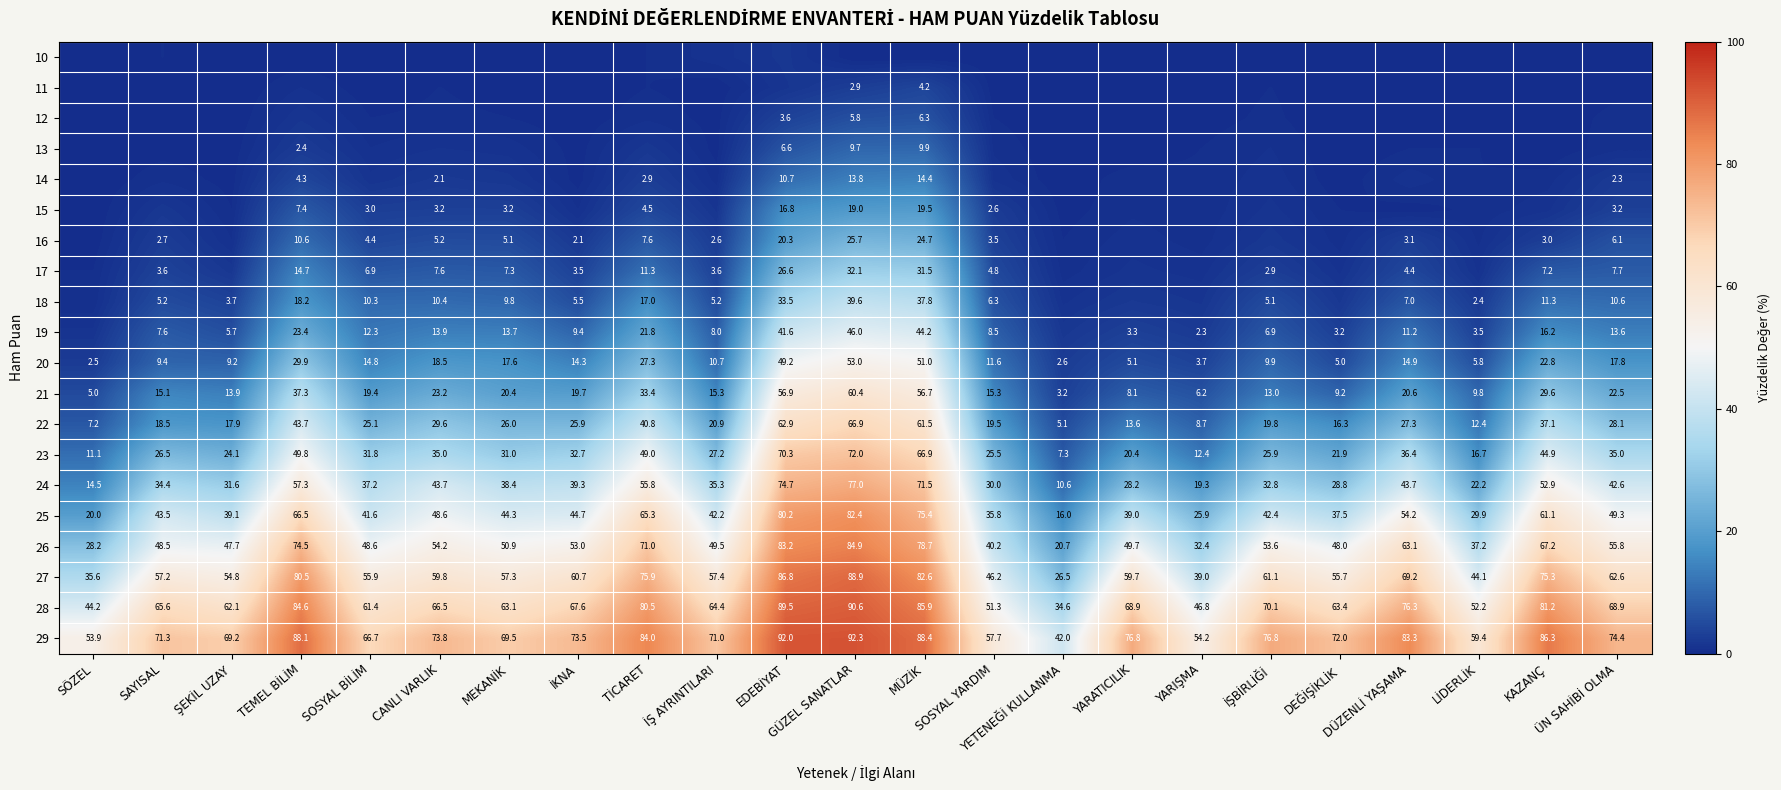

What is the difference between the second highest and minimum values in the 21 series?

53.7